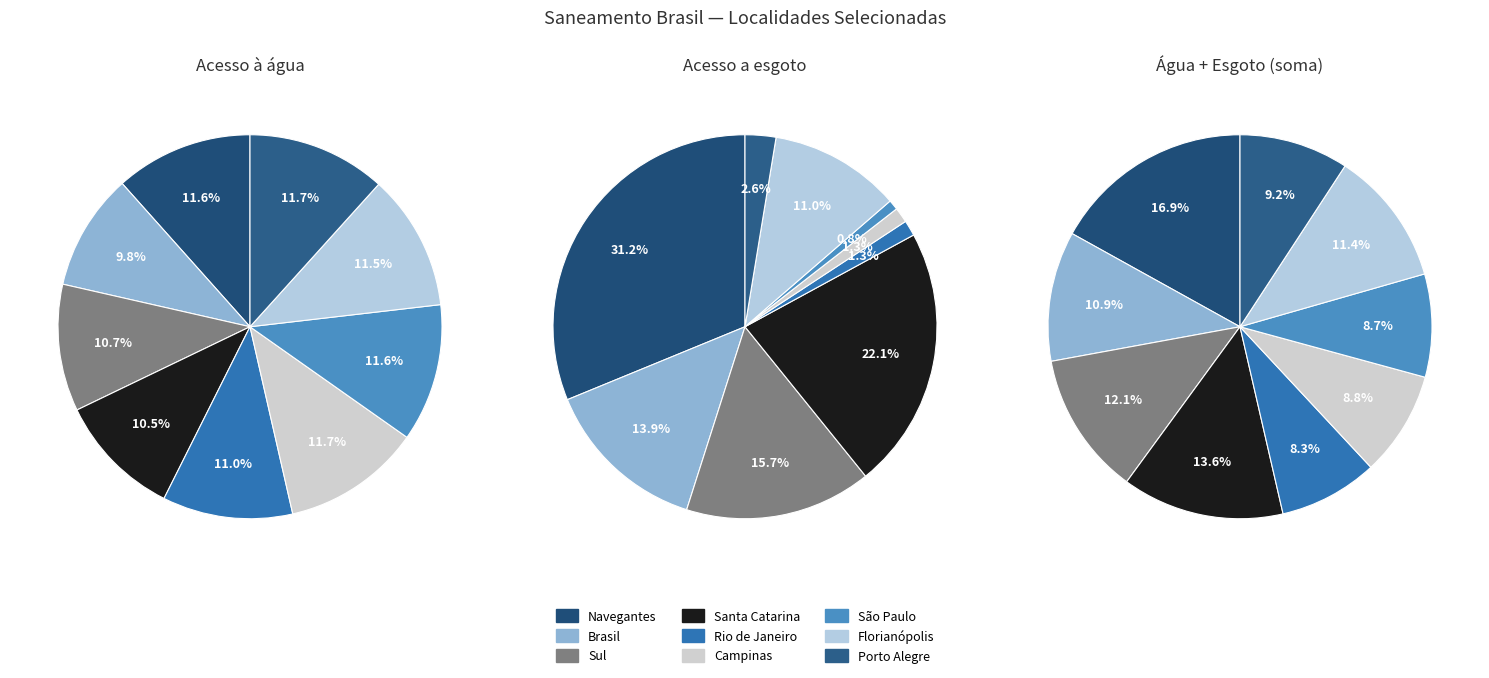

True or false: Rio de Janeiro accounts for 11% of the total.

False